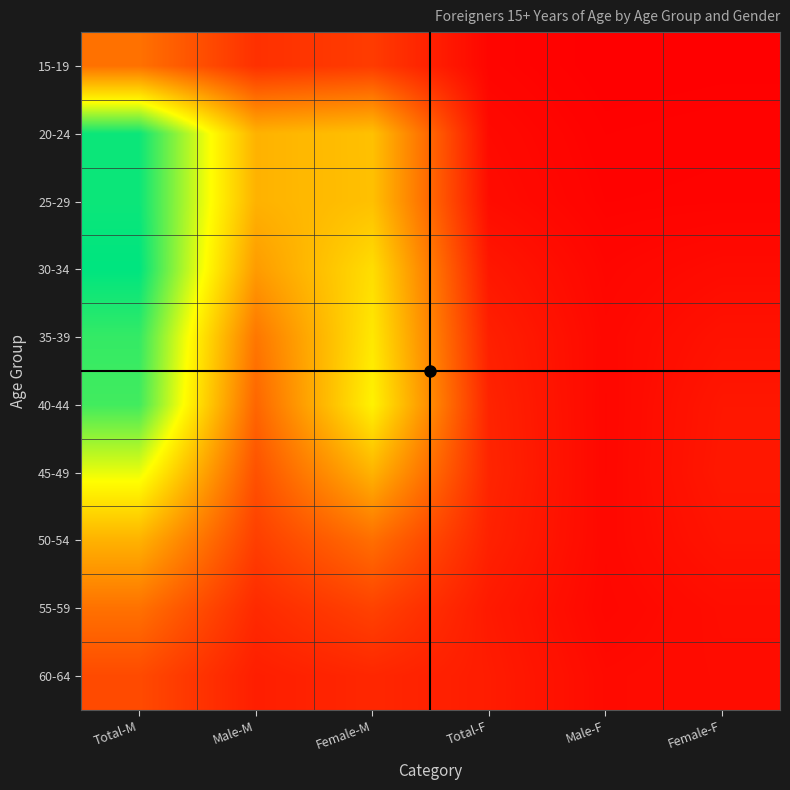

How many series are shown in this chart?

10